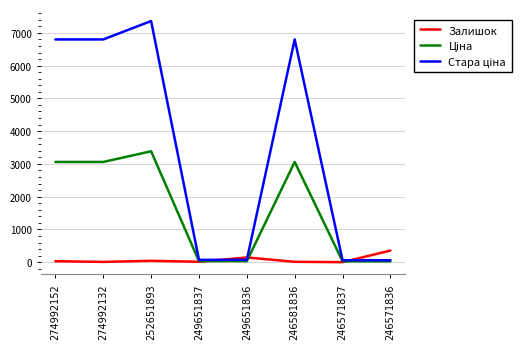

At which category is the sum across all series the highest?

252651893